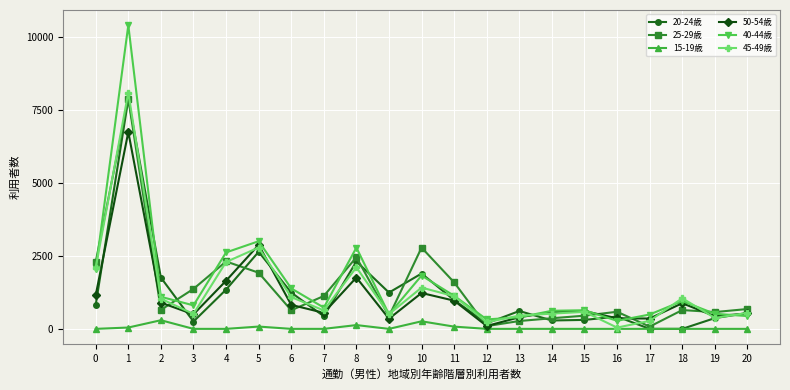

The value of 25-29歳 at 5 is 768. True or false?

False